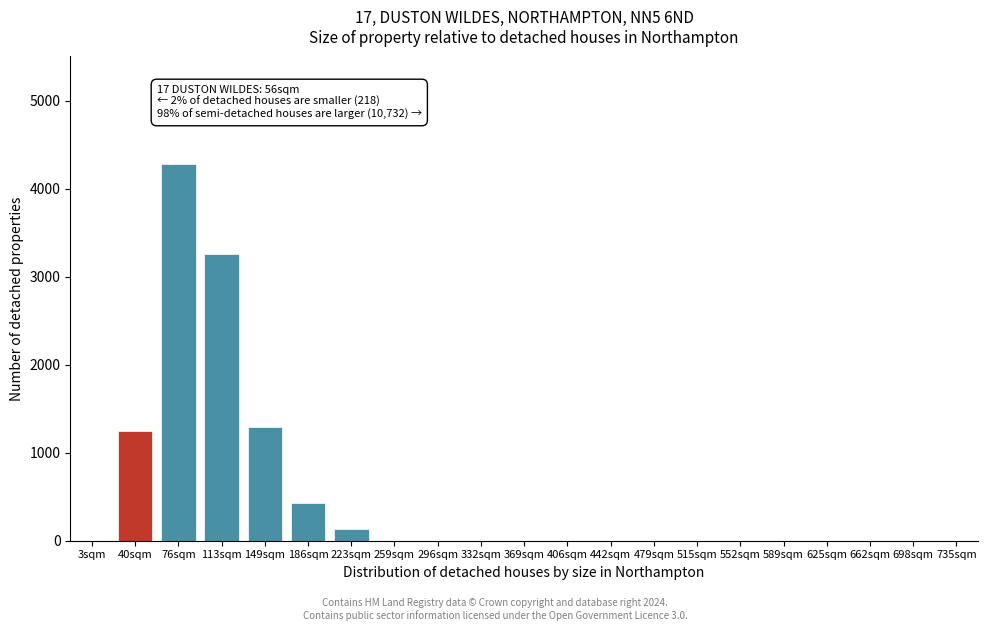

Reading left to right, extract all data points from this chart.

3sqm=0	40sqm=1249	76sqm=4275	113sqm=3257	149sqm=1287	186sqm=434	223sqm=134	259sqm=0	296sqm=0	332sqm=0	369sqm=0	406sqm=0	442sqm=0	479sqm=0	515sqm=0	552sqm=0	589sqm=0	625sqm=0	662sqm=0	698sqm=0	735sqm=0